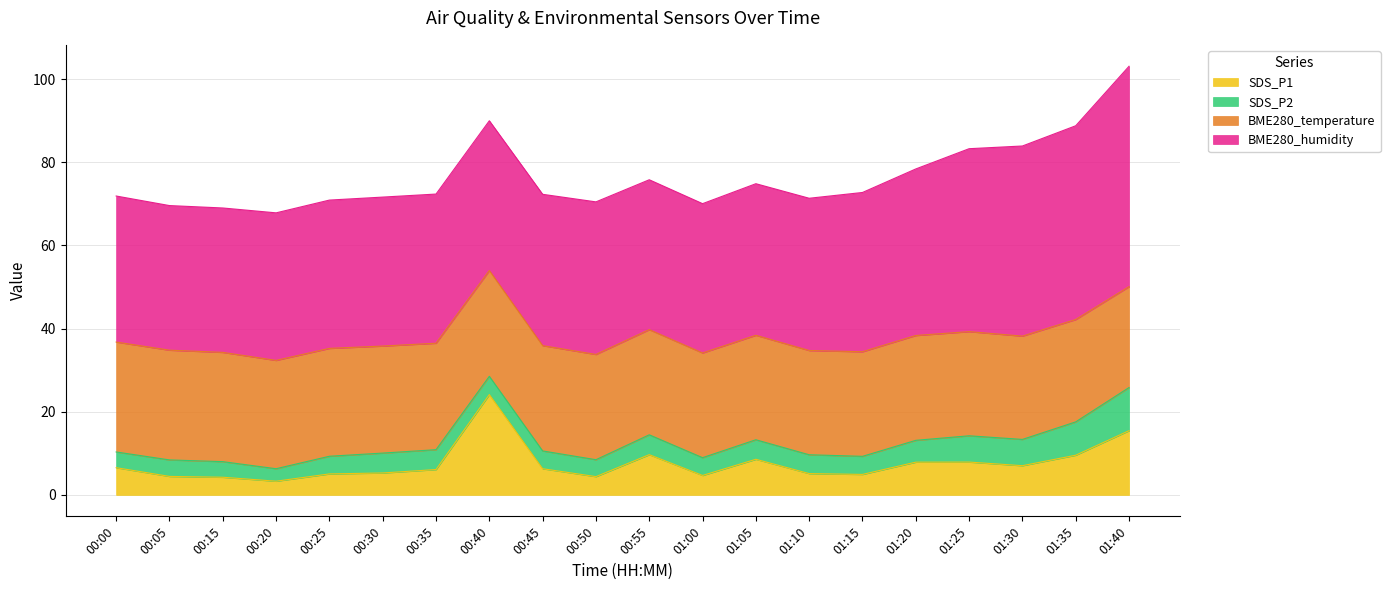

List the series in order of their peak value, highest first.

BME280_humidity, BME280_temperature, SDS_P1, SDS_P2